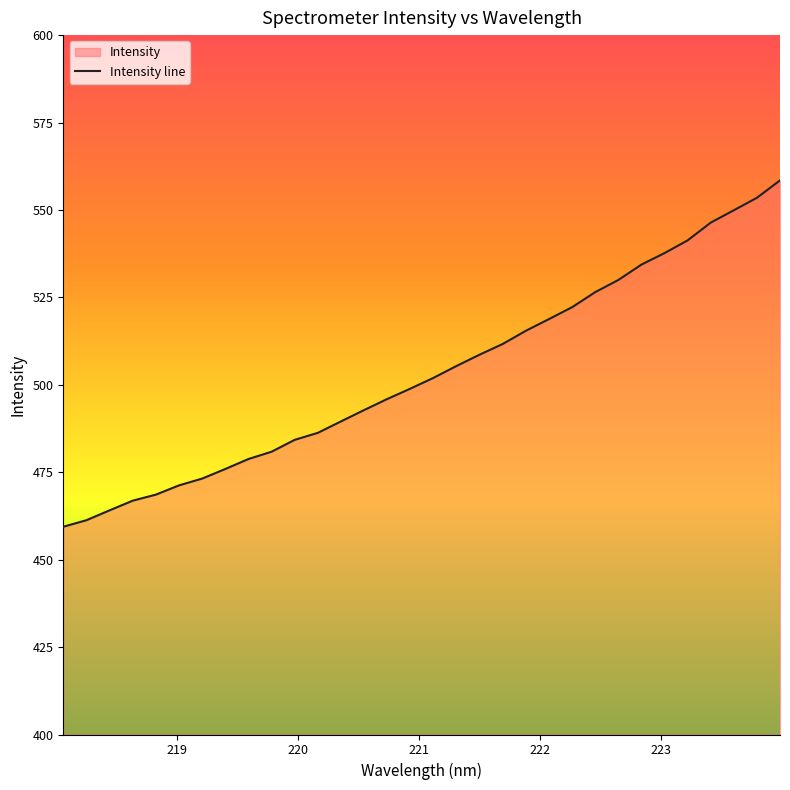

What is the difference between the maximum and minimum values?

99.0